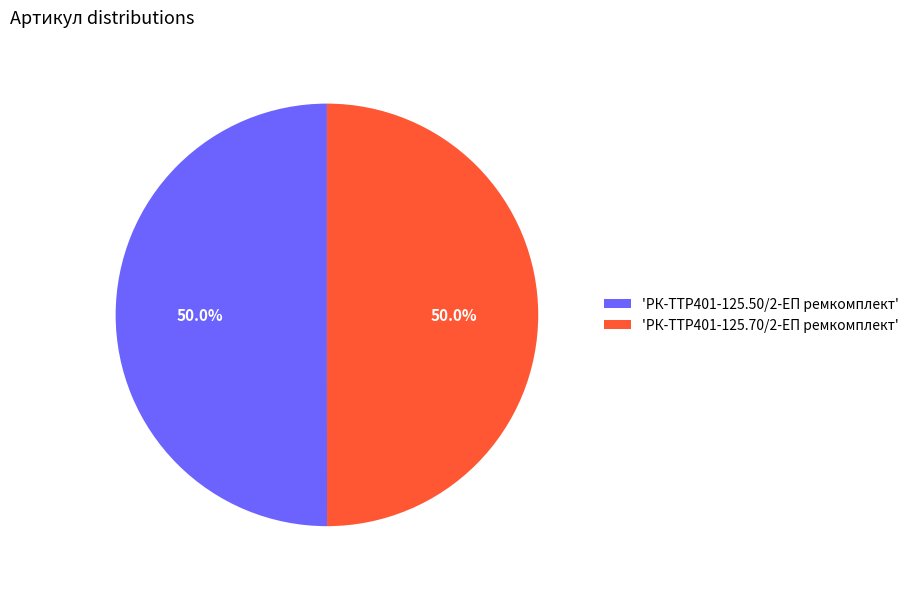

Combined, what portion of the pie is 'РК-TTР401-125.70/2-ЕП ремкомплект' and 'РК-TTР401-125.50/2-ЕП ремкомплект'?

100.0%